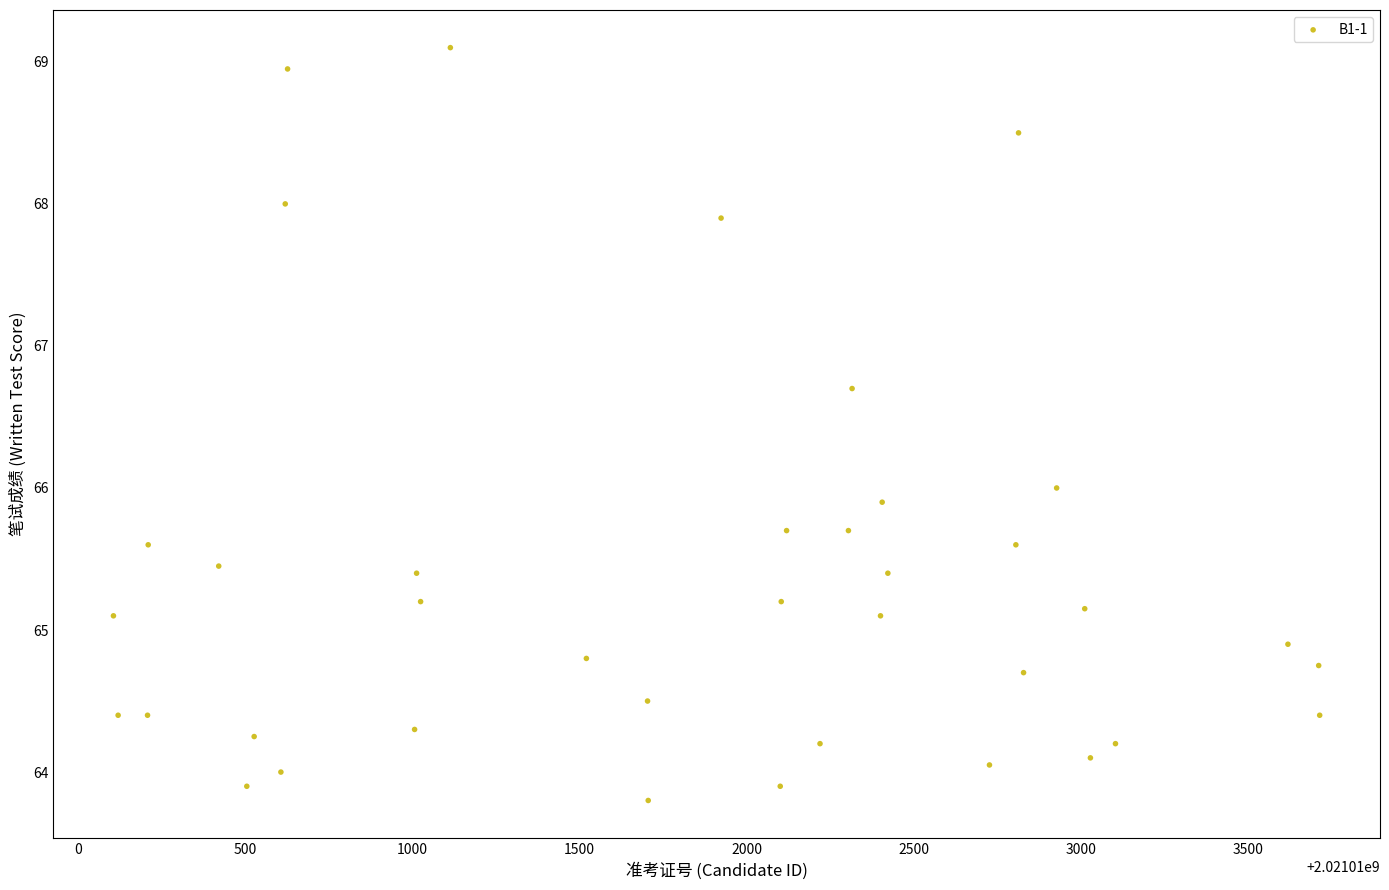

What is the range of Y values (max minus min)?

5.3